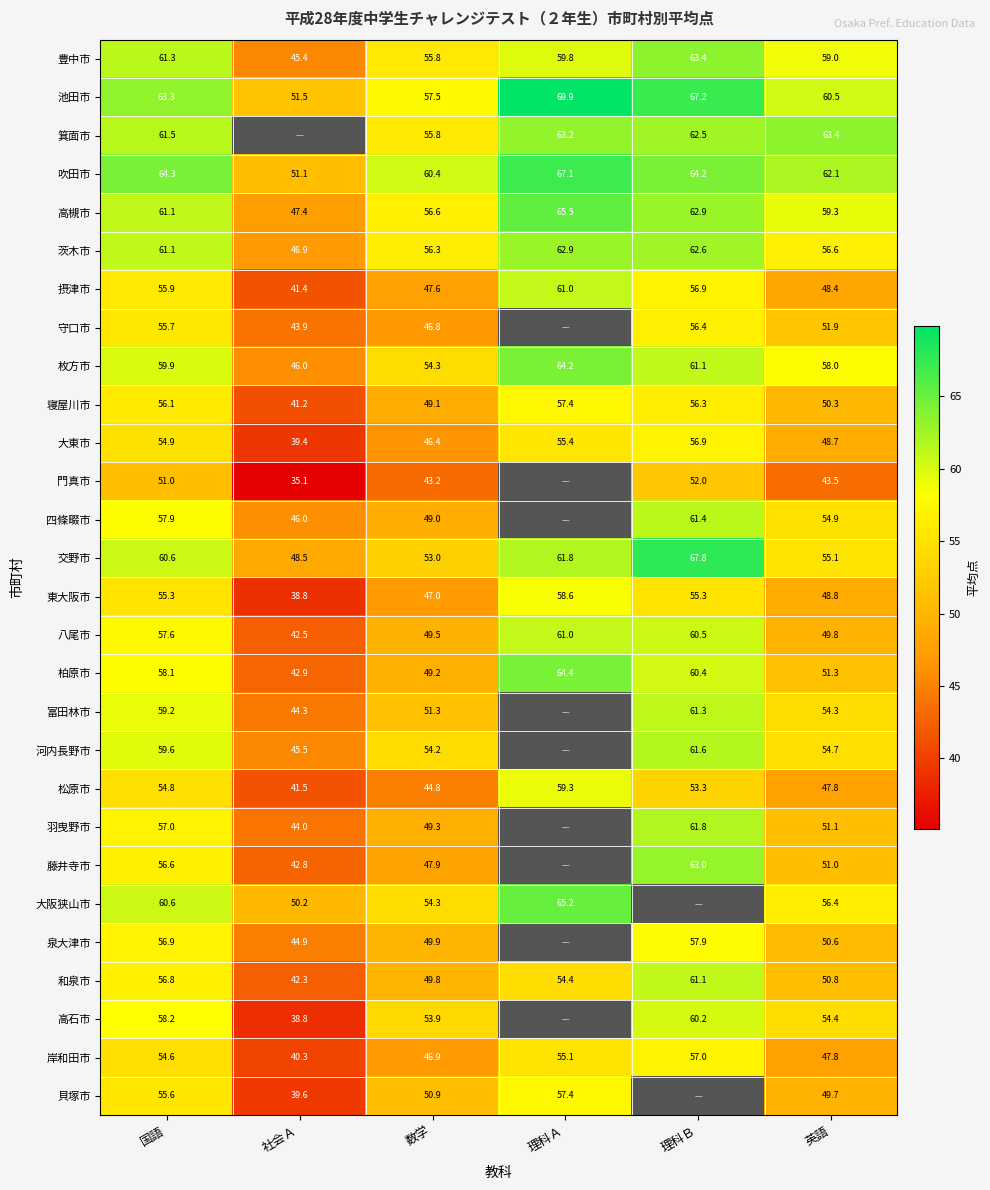

Which series changed the most between 数学 and 英語?

箕面市